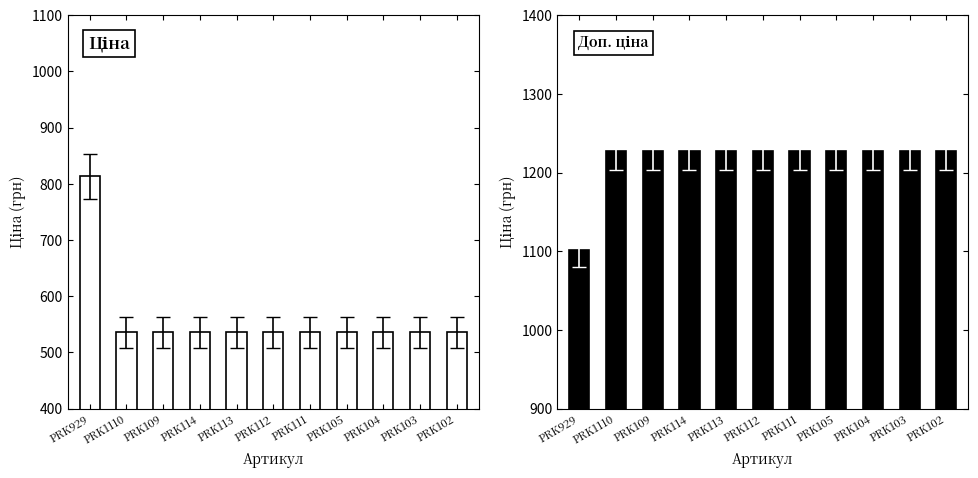

At how many categories does at least one series exceed 1032?

11